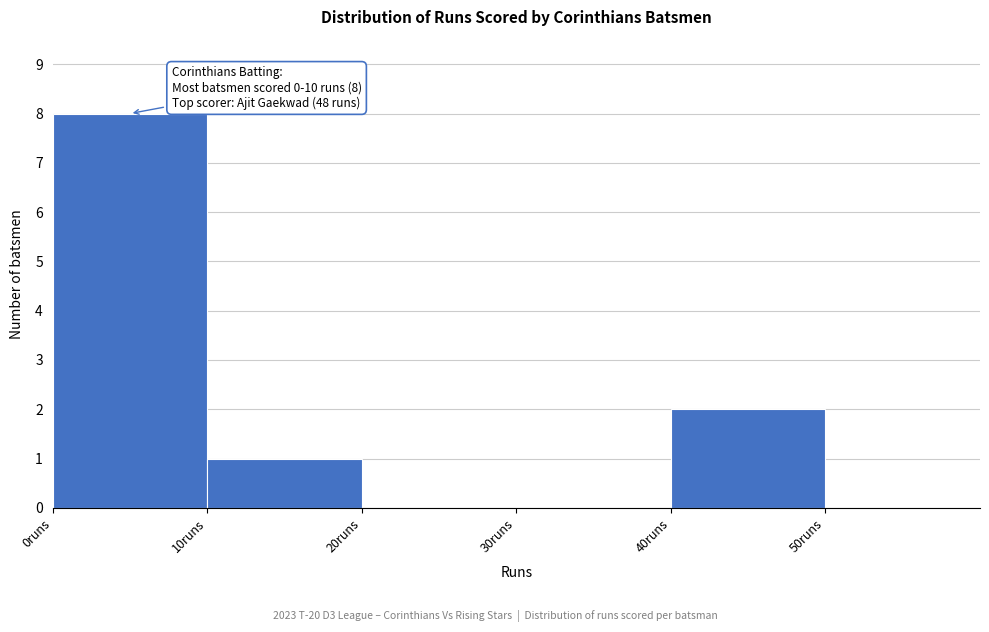

Over which range of the x-axis is the bar tallest?

0 to 10